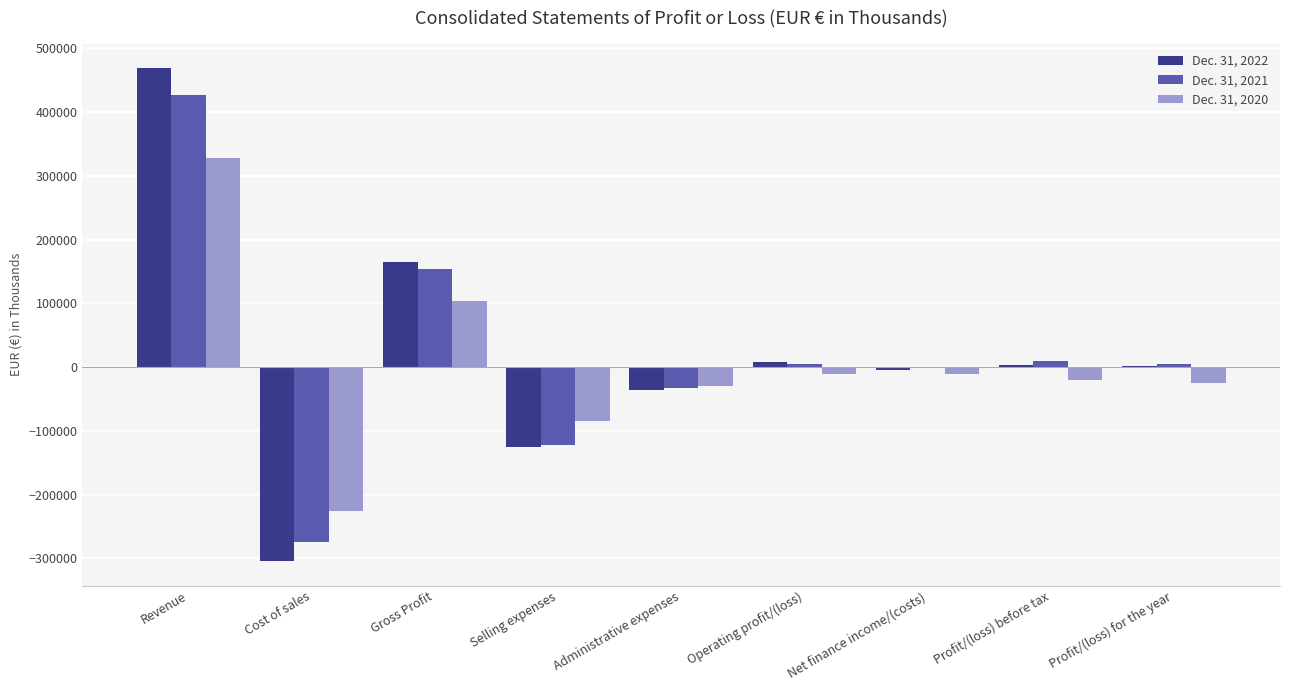

Between Gross Profit and Administrative expenses, which series saw the biggest shift?

Dec. 31, 2022